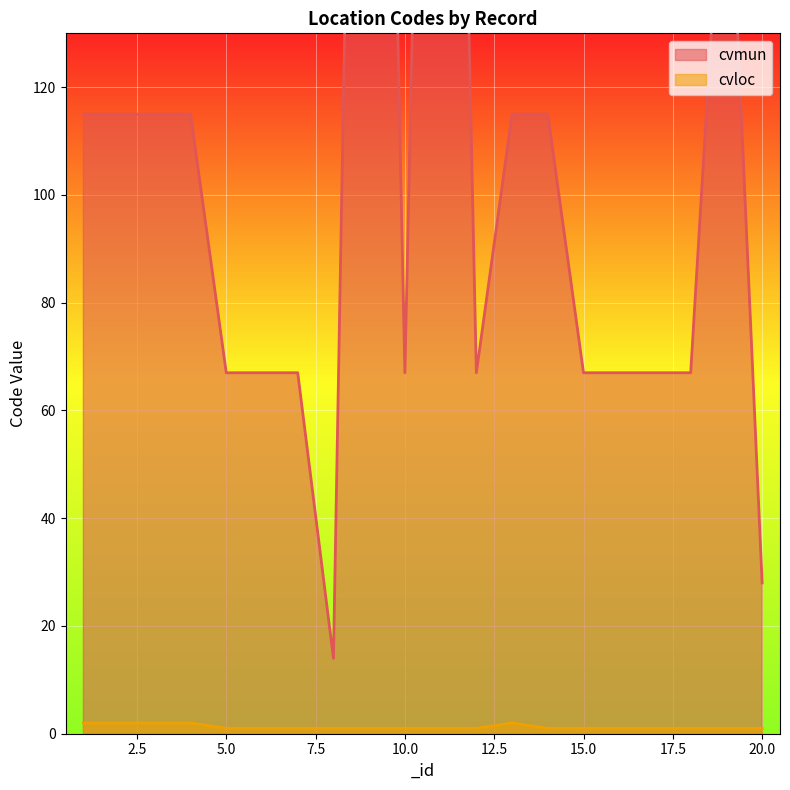

At which category does cvmun reach its first local peak?

9